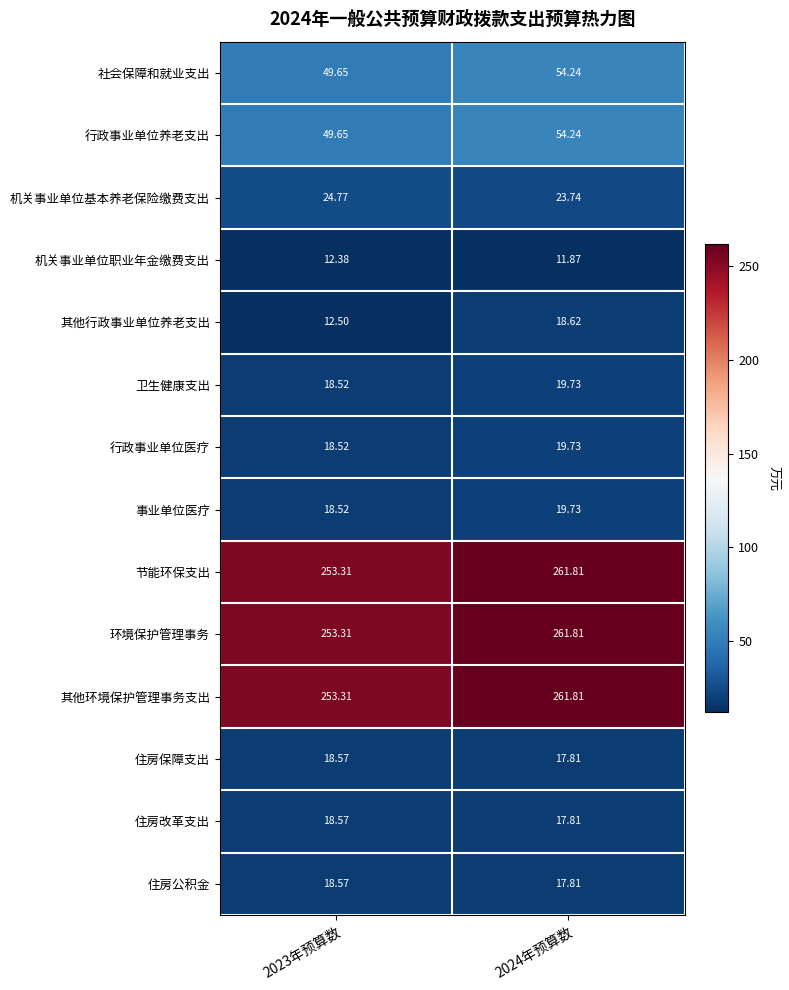

Is the value of 机关事业单位职业年金缴费支出 at 2023年预算数 greater than the value of 其他行政事业单位养老支出 at 2023年预算数?

No